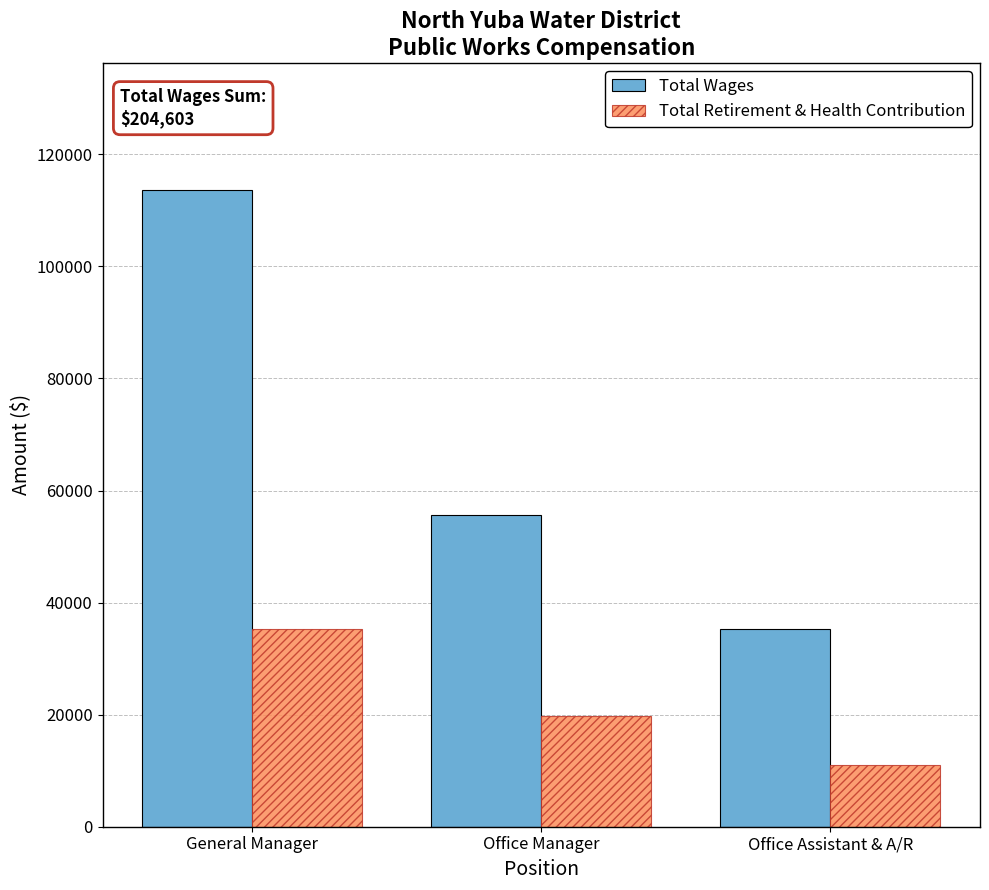

At which category is the sum across all series the highest?

General Manager